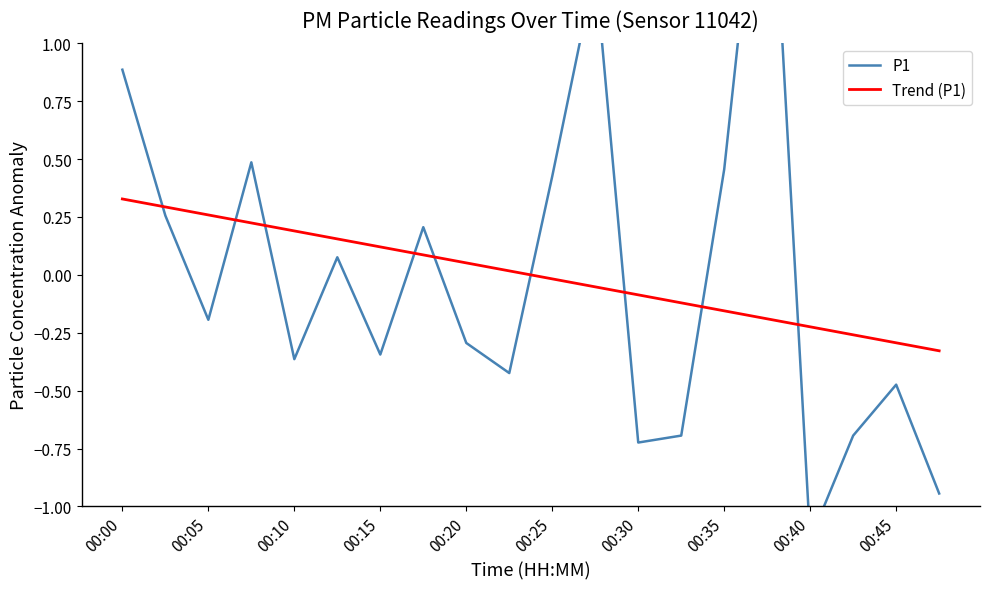

How many values in P1 are below zero?

11